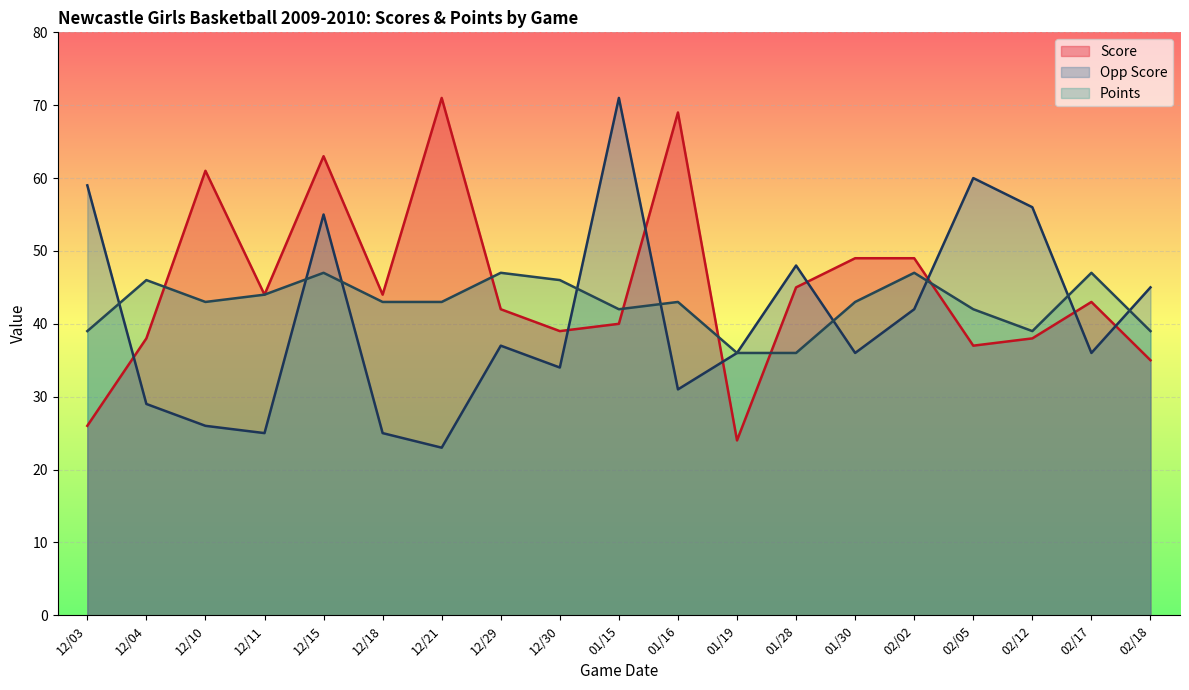

How many lines are shown in the chart?

3